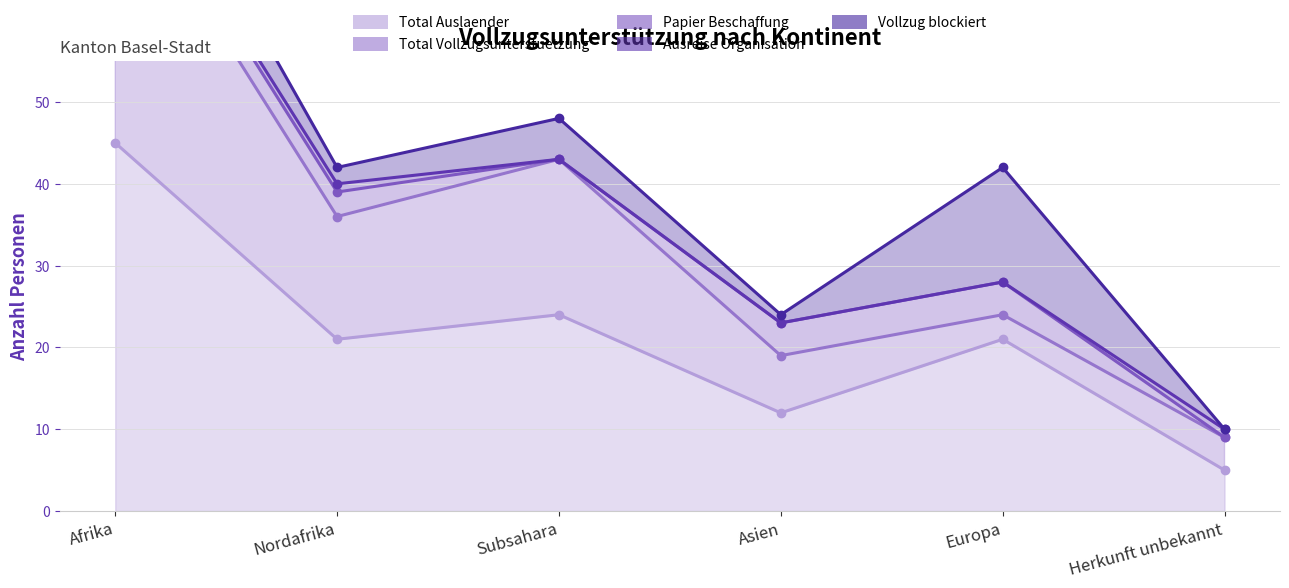

True or false: Total Vollzugsunterstuetzung and Total Auslaender cross at least once.

False